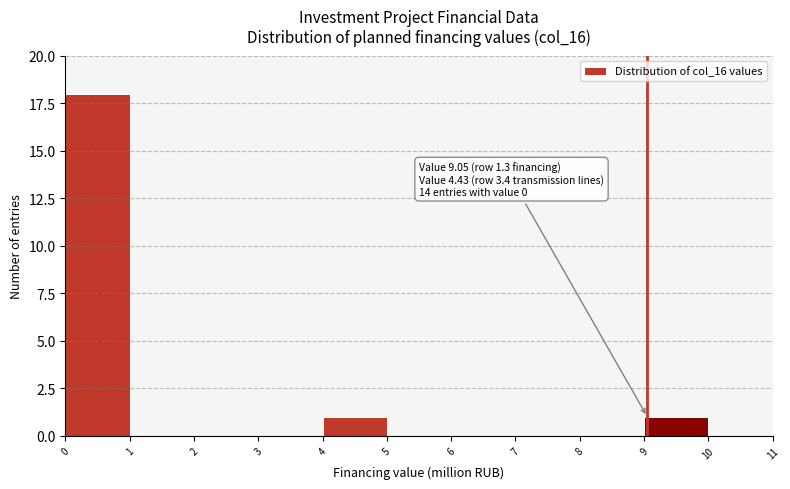

Over which range of the x-axis is the bar tallest?

0 to 1